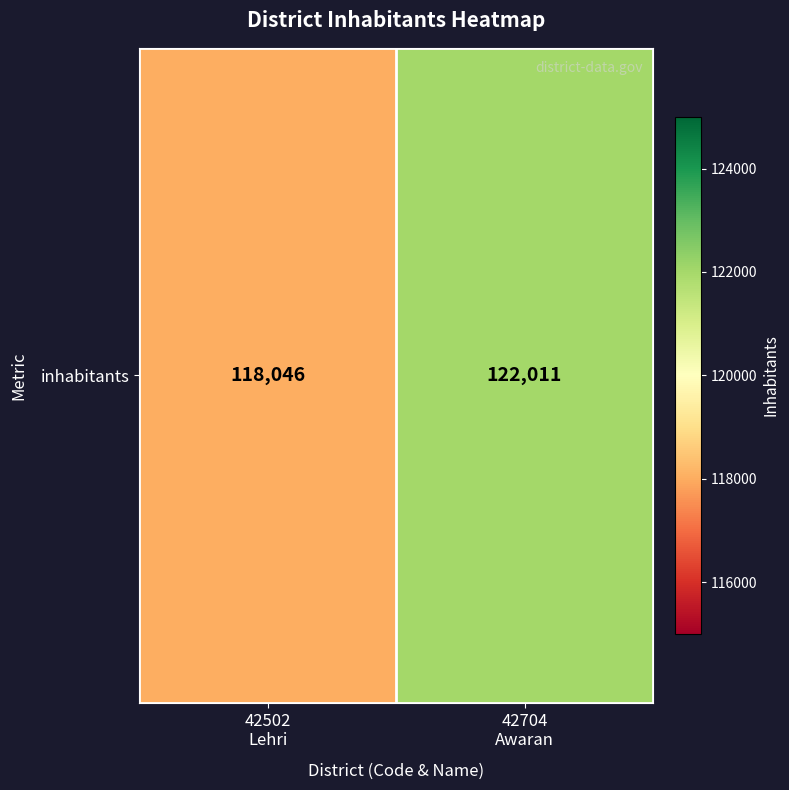

Reading right to left, what are all the values shown in this chart?

42704
Awaran=122011	42502
Lehri=118046